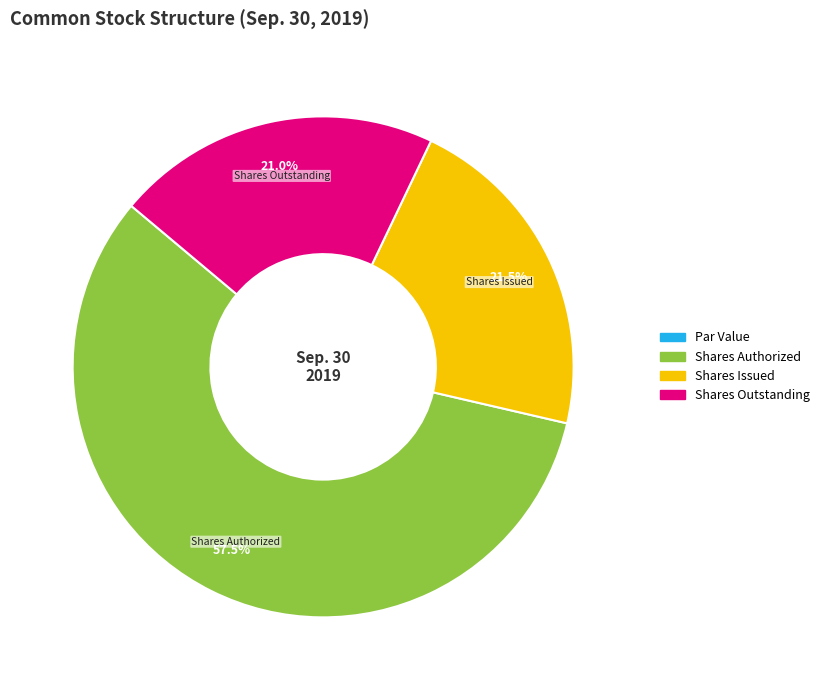

Is there any slice that represents more than half of the pie?

Yes